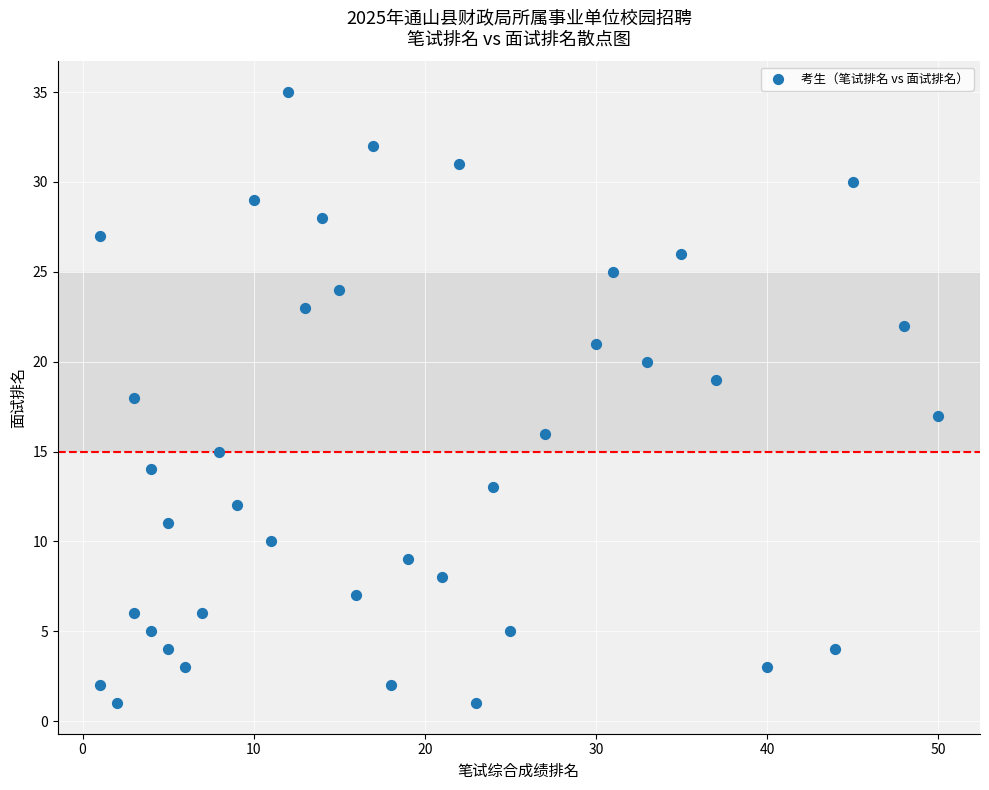

What is the range of X values (max minus min)?

49